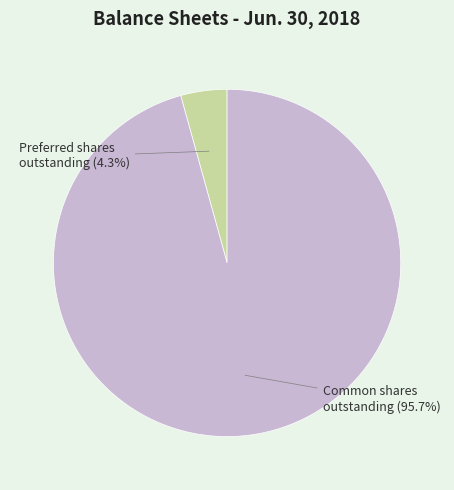

Count the number of slices in the pie.

2